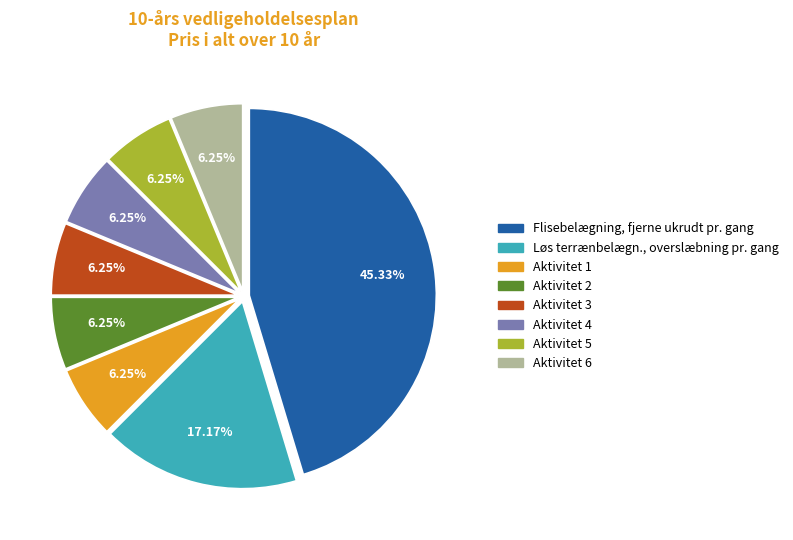

How many segments does this pie chart have?

8